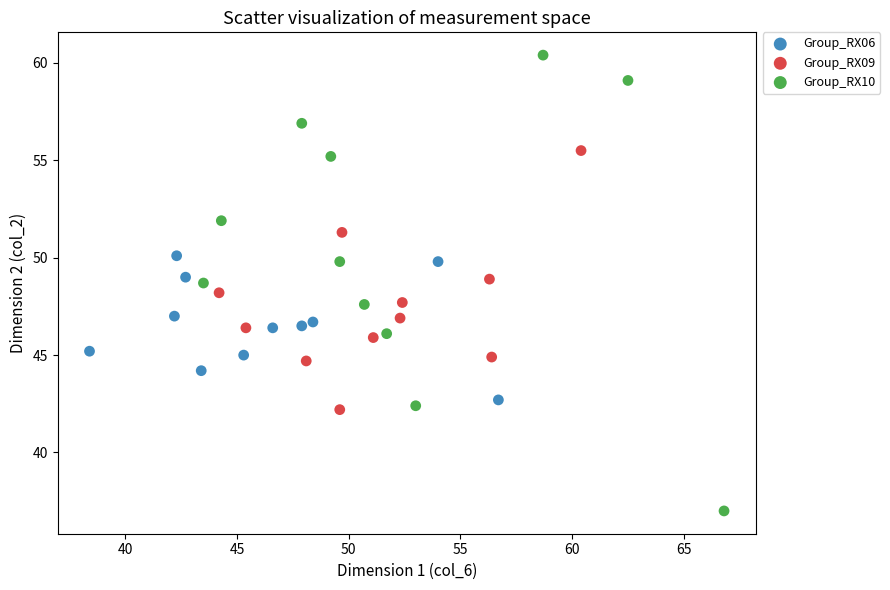

Which series reaches the maximum Y coordinate?

Group_RX10